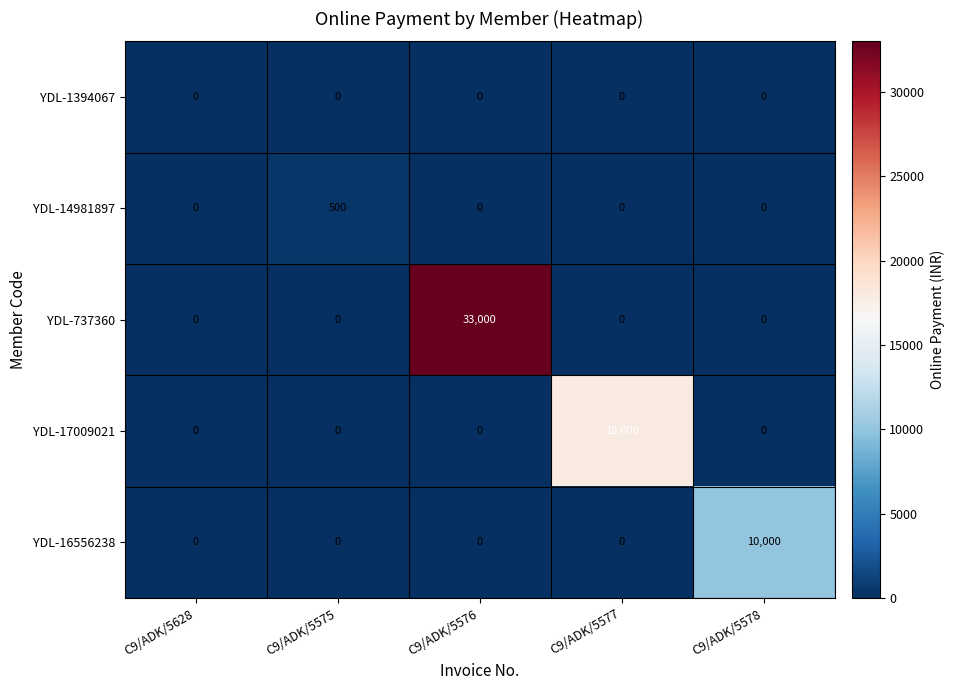

What is the sum of all YDL-16556238 values?

10000